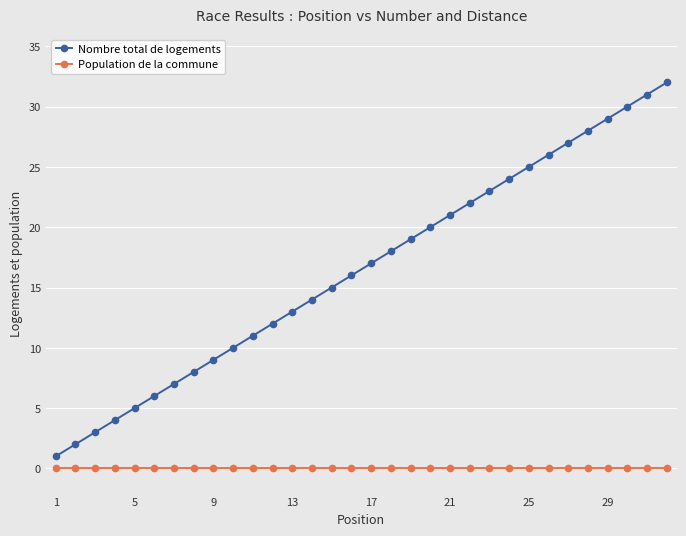

How many series are shown in this chart?

2